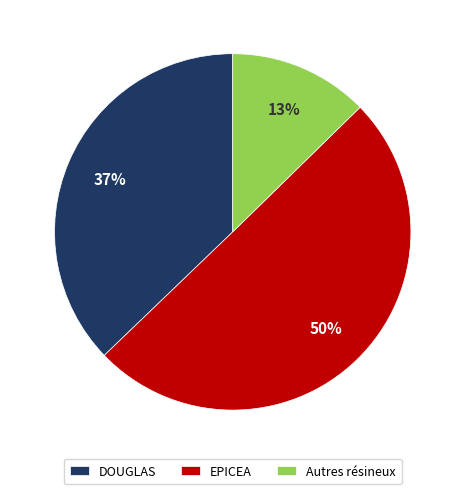

Is the sum of EPICEA and Autres résineux greater than half?

Yes